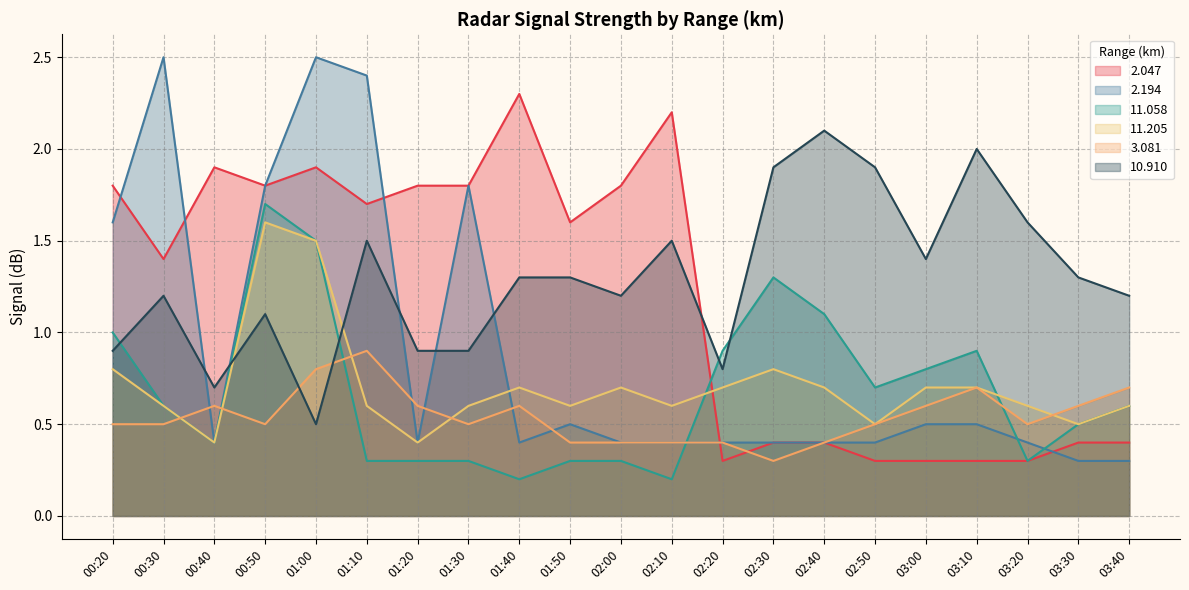

What is the label of the 11th point from the right?

02:00